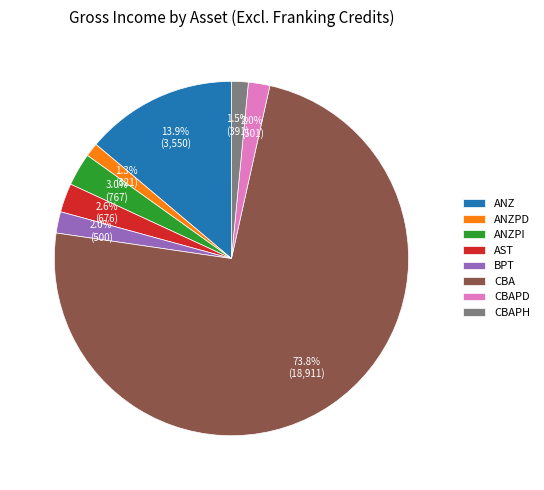

To the nearest percent, what percentage of the pie is BPT?

2%